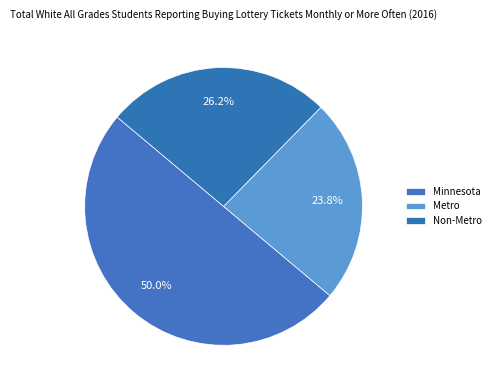

How many slices are in this pie chart?

3